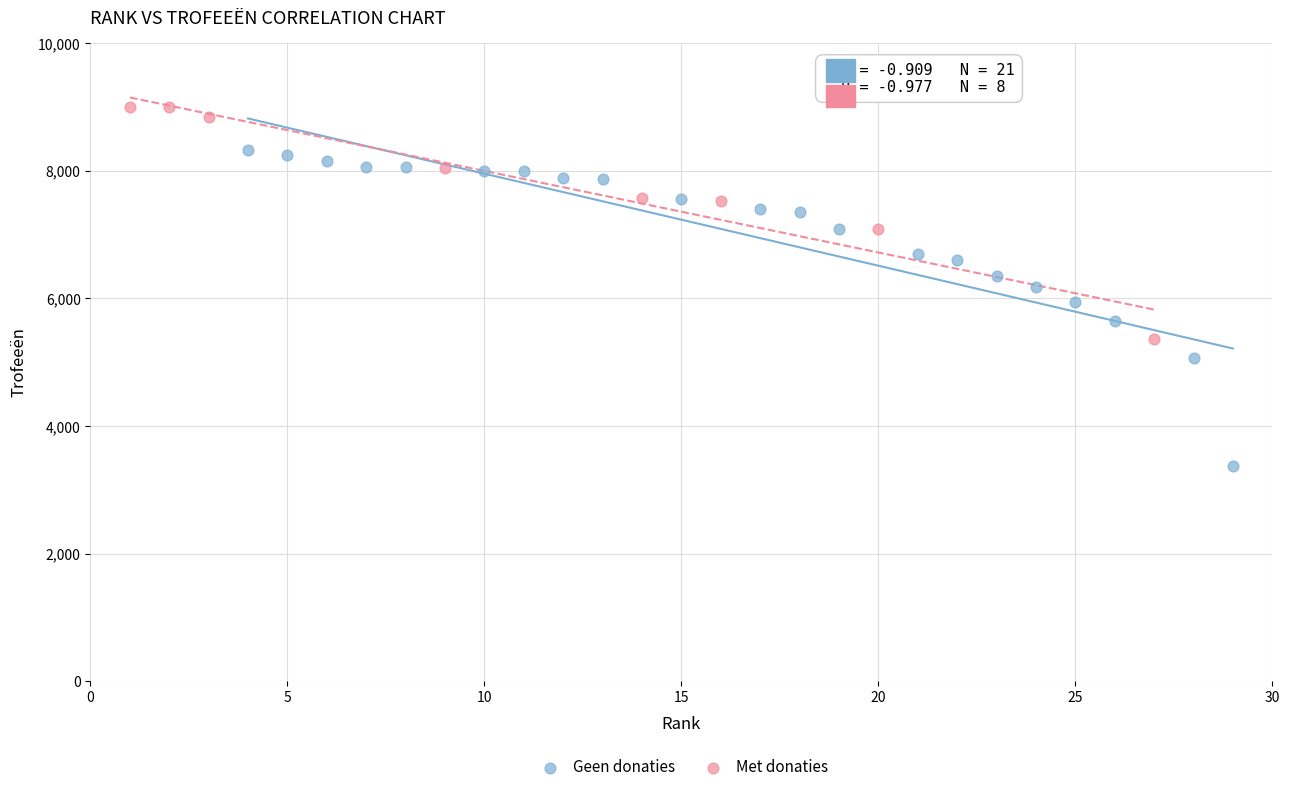

Which series has the widest spread of Y values?

Geen donaties